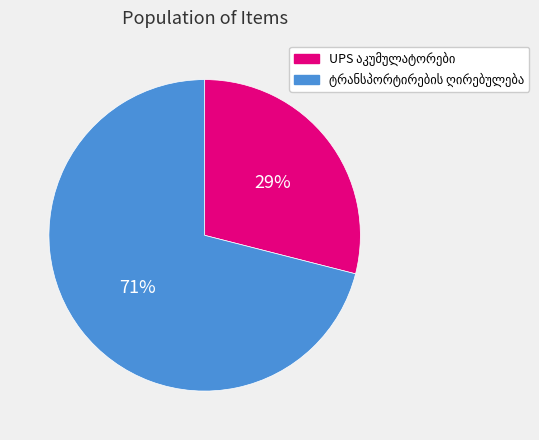

To the nearest percent, what is the average slice percentage?

50%